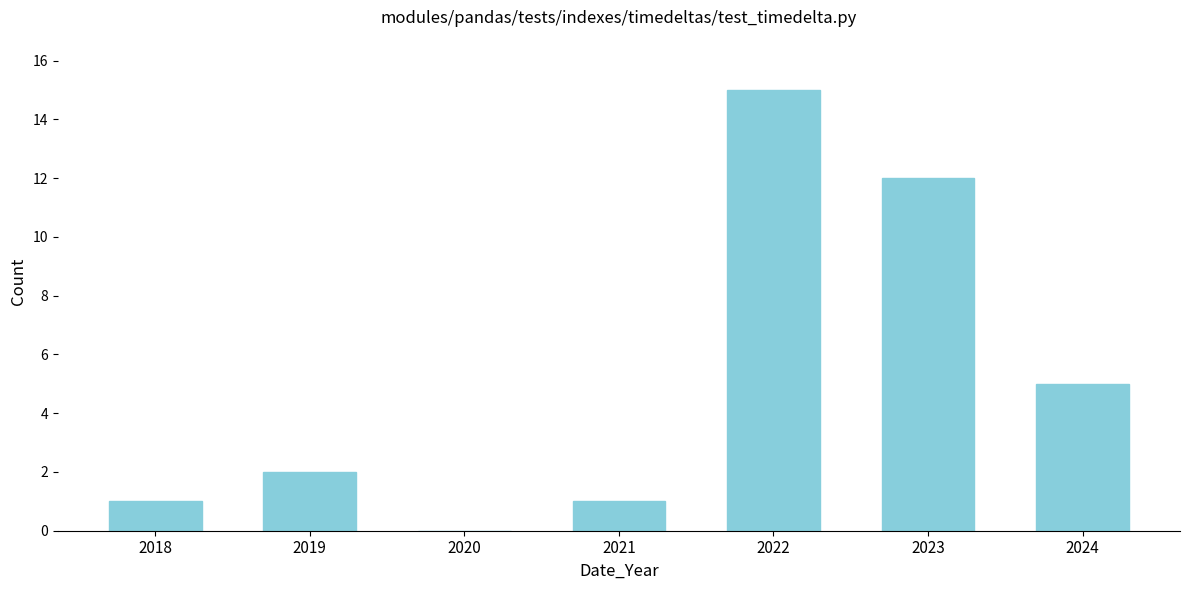

Reading left to right, what are all the values shown in this chart?

2018=1	2019=2	2020=0	2021=1	2022=15	2023=12	2024=5